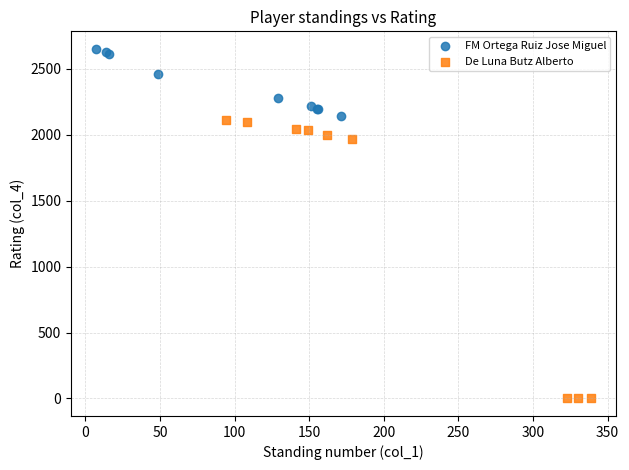

Which series has the widest spread of Y values?

De Luna Butz Alberto